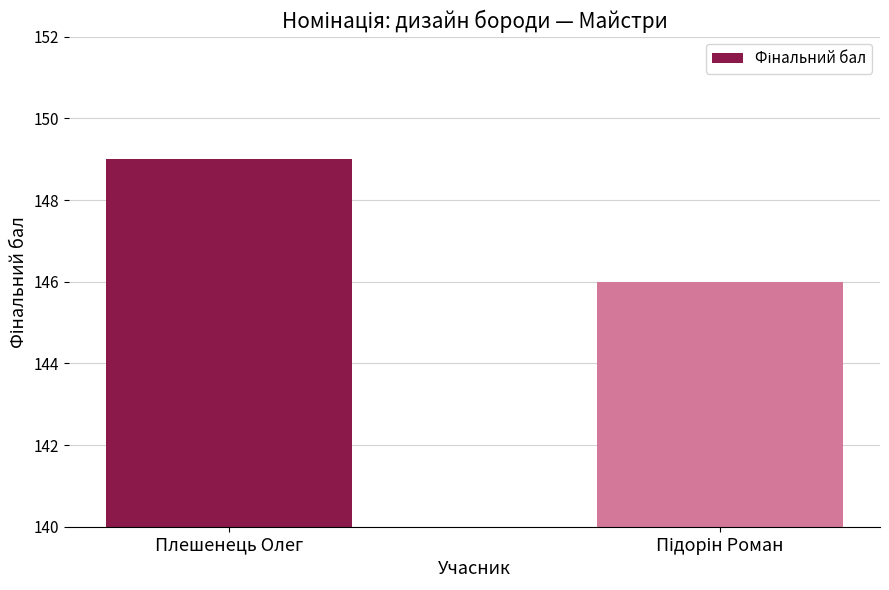

Reading right to left, extract all data points from this chart.

146	149